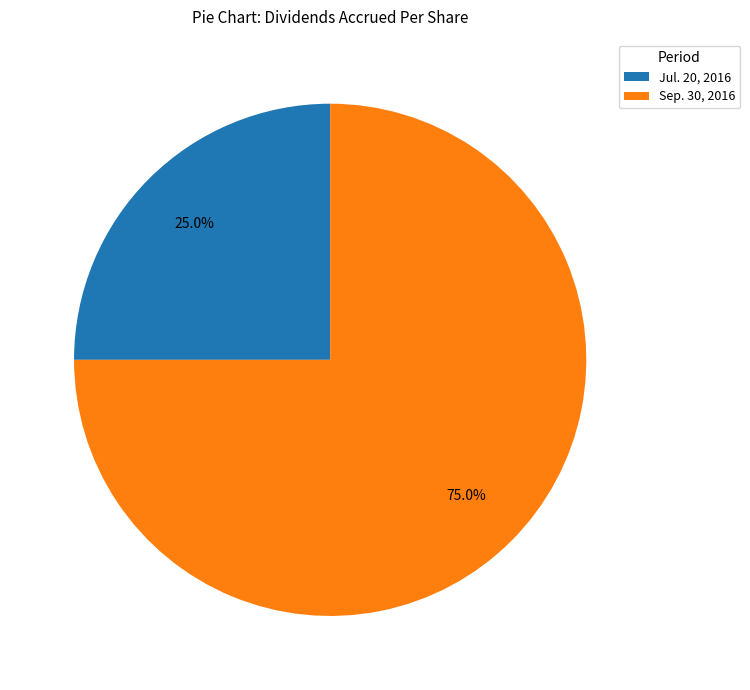

Between Jul. 20, 2016 and Sep. 30, 2016, which is larger?

Sep. 30, 2016